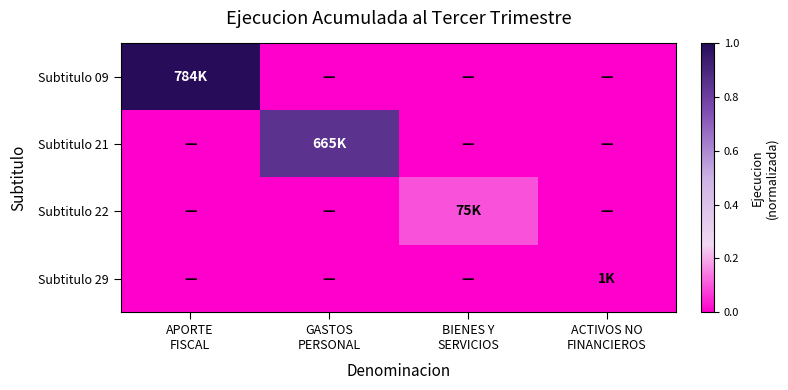

What is the total value across all series at GASTOS
PERSONAL?

0.8